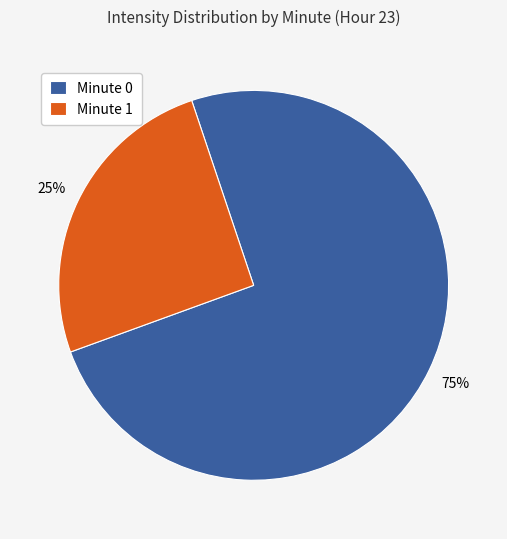

How many slices are in this pie chart?

2